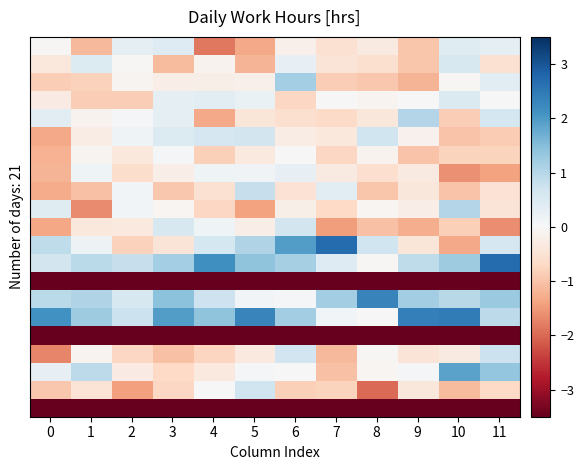

What is the greatest value displayed?

2.7